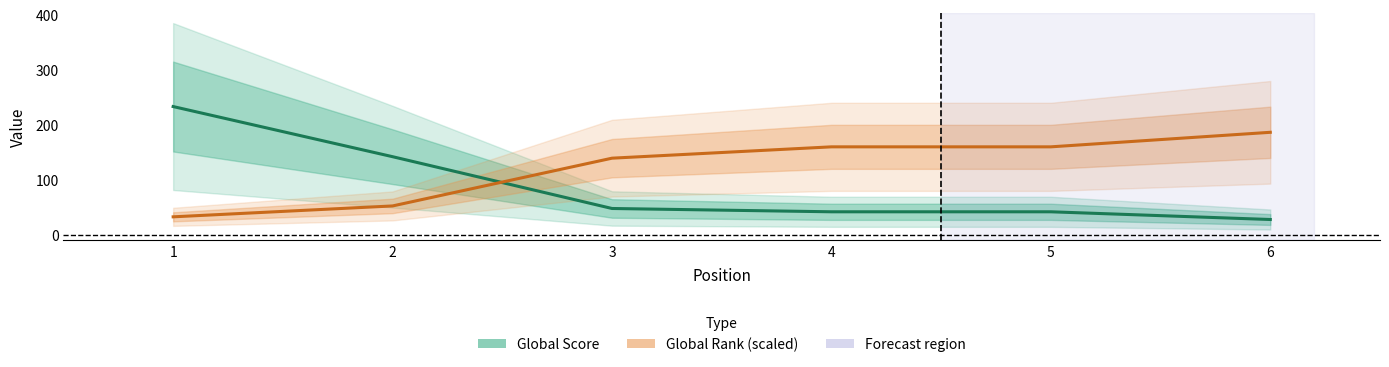

The value of Global Rank (÷50) at 1 is 32.9. True or false?

True